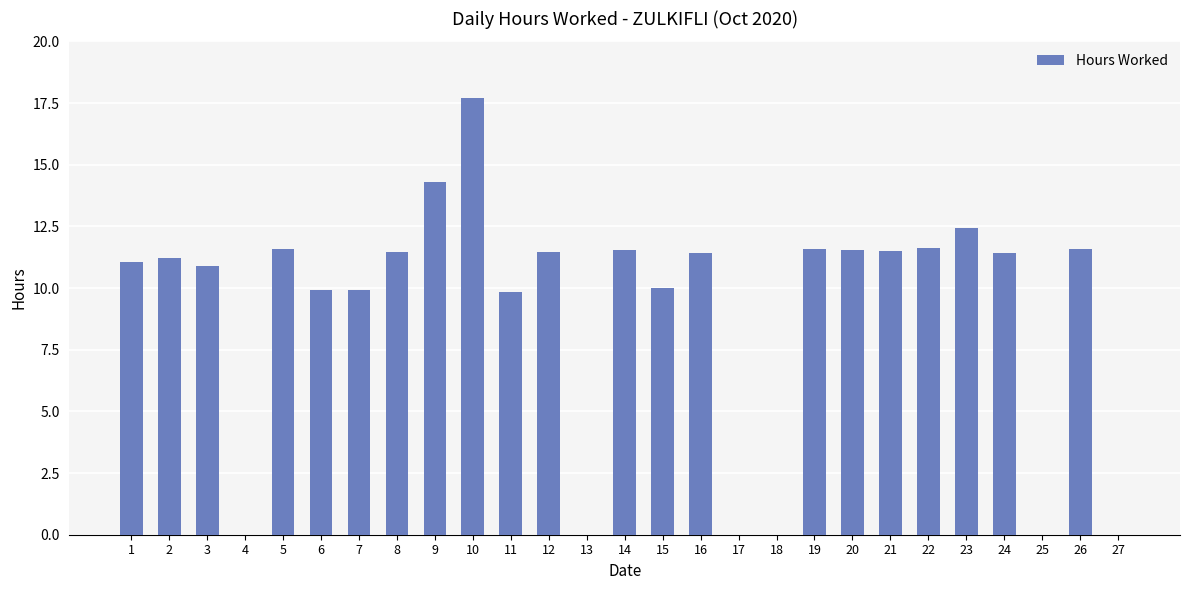

How many categories are shown in the chart?

27